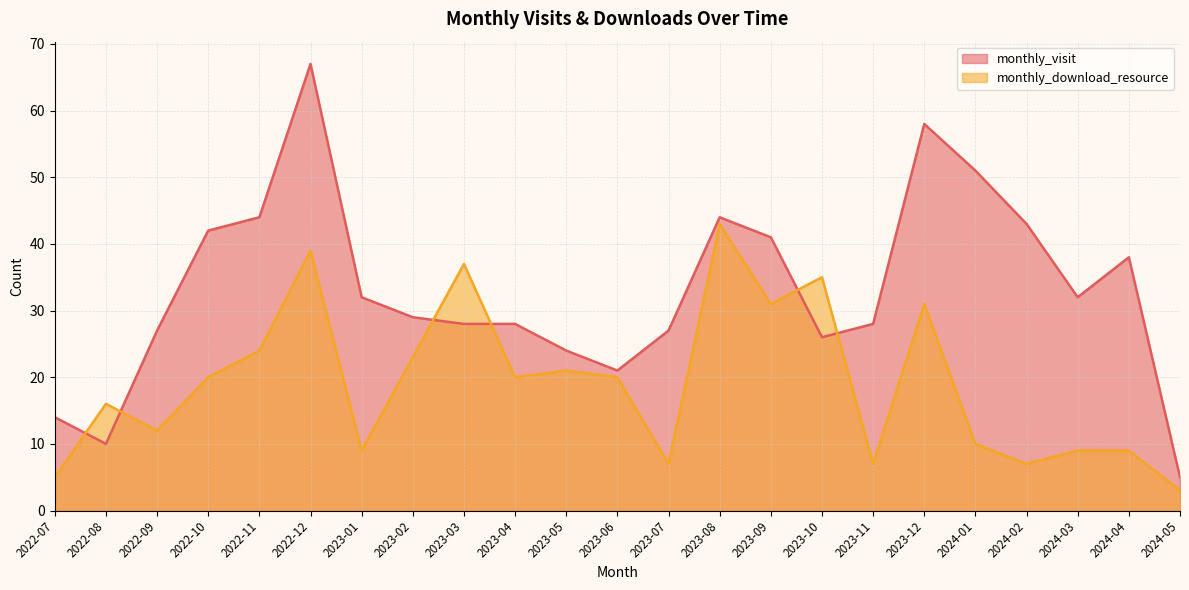

What is the average value of the monthly_download_resource series?

19